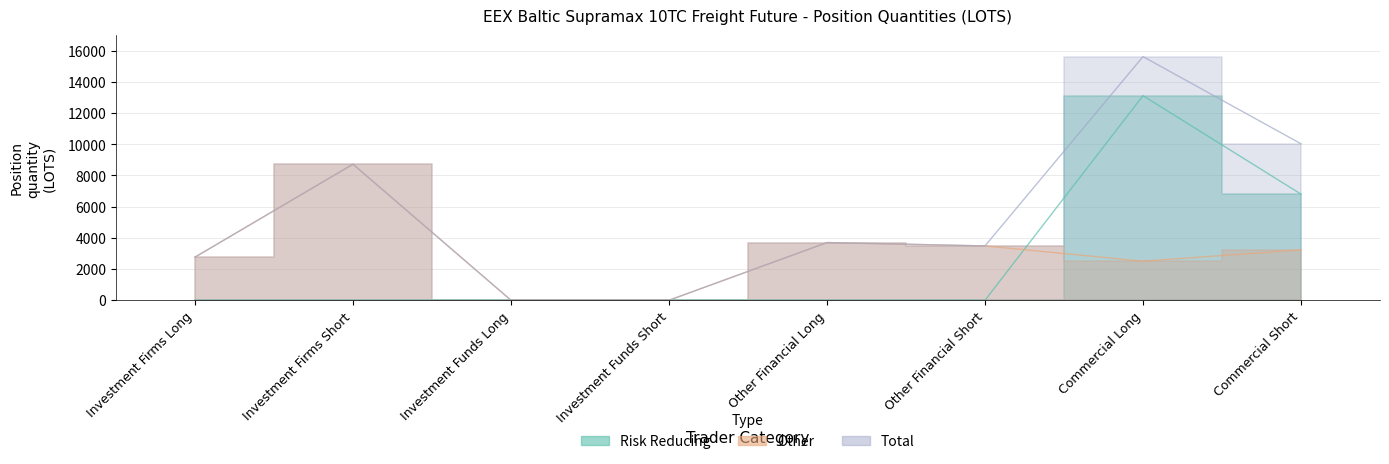

What is the sum of the Risk Reducing values at Investment Firms Long and Commercial Short?

6803.8